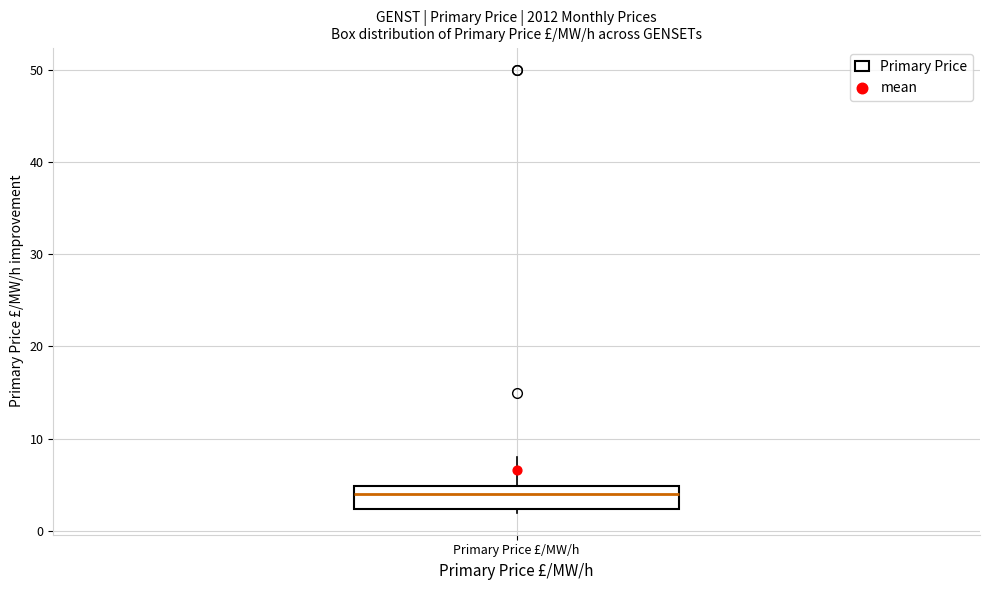

Where does the median line of the box for Primary Price £/MW/h sit on the y-axis? The values are not printed on the chart, so give them approximately, as read against the axis.

4